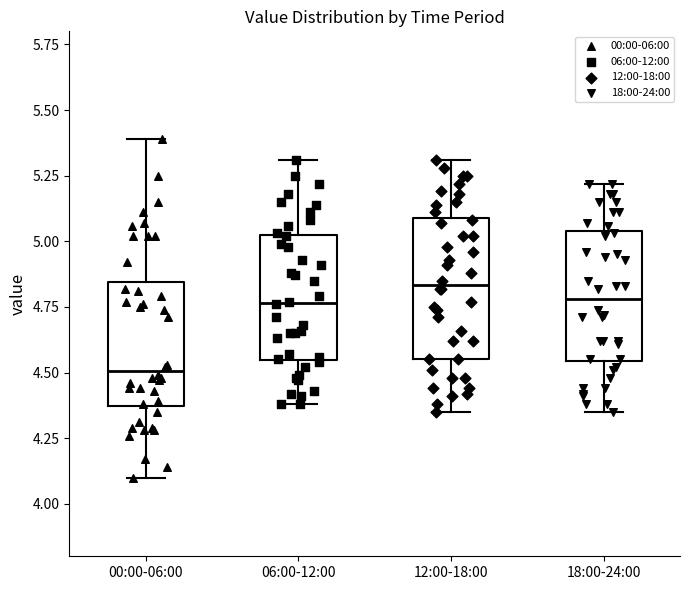

Where is the lower edge of the box for 00:00-06:00 on the y-axis? The values are not printed on the chart, so give them approximately, as read against the axis.

4.35